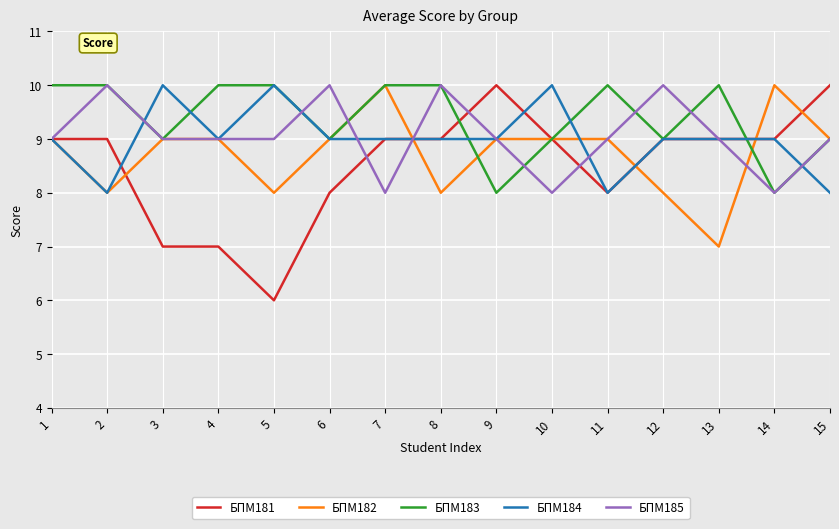

What value does the БПМ181 series have at 3?

7